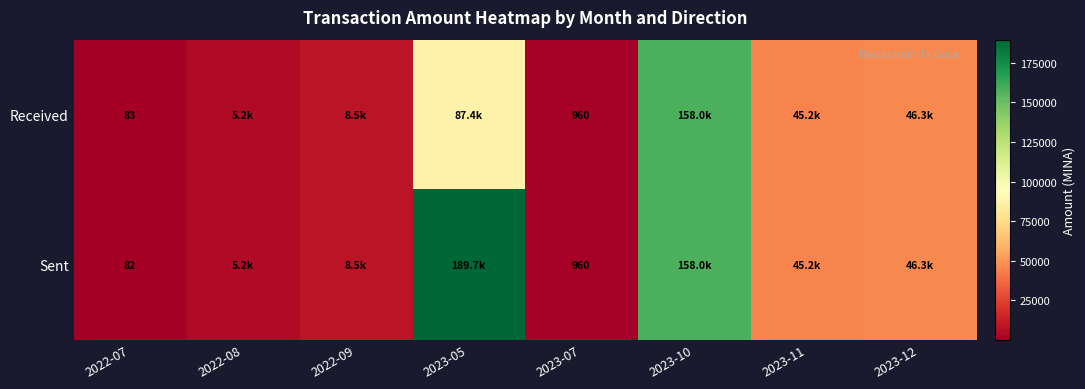

Which category has the lowest value in the Sent series?

2022-07